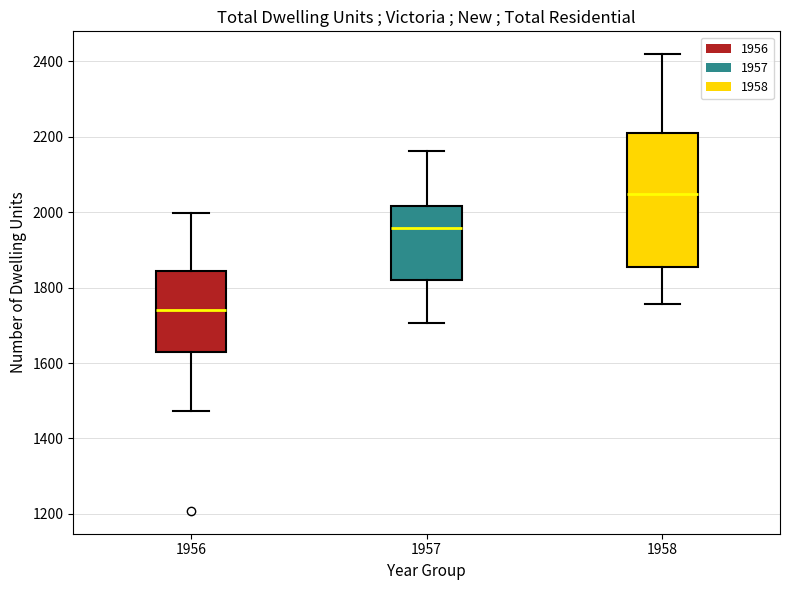

Where does the upper whisker of the box at x = 1957 end on the y-axis? The values are not printed on the chart, so give them approximately, as read against the axis.

2160